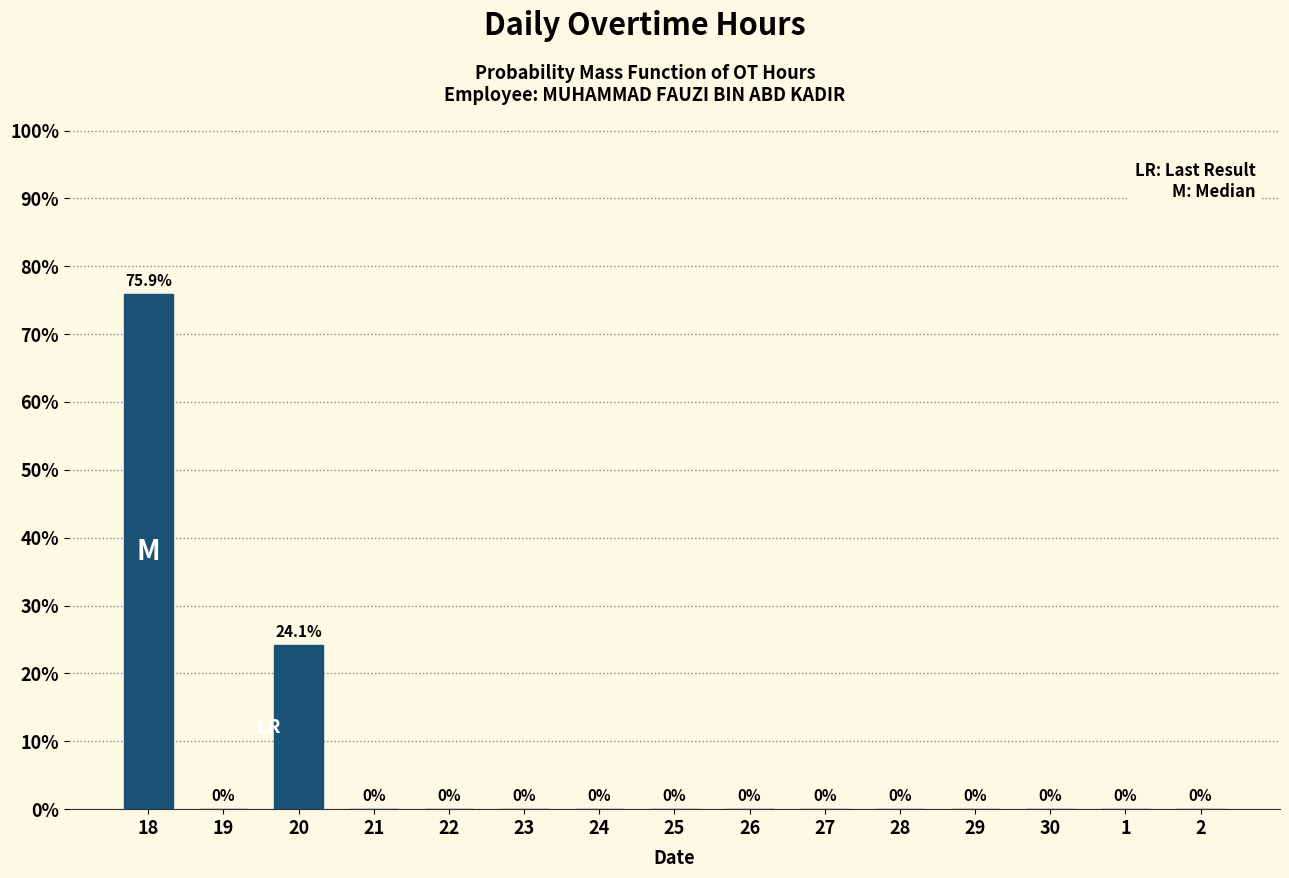

Reading left to right, list all the values displayed in this chart.

18=75.9	19=0.0	20=24.1	21=0.0	22=0.0	23=0.0	24=0.0	25=0.0	26=0.0	27=0.0	28=0.0	29=0.0	30=0.0	1=0.0	2=0.0